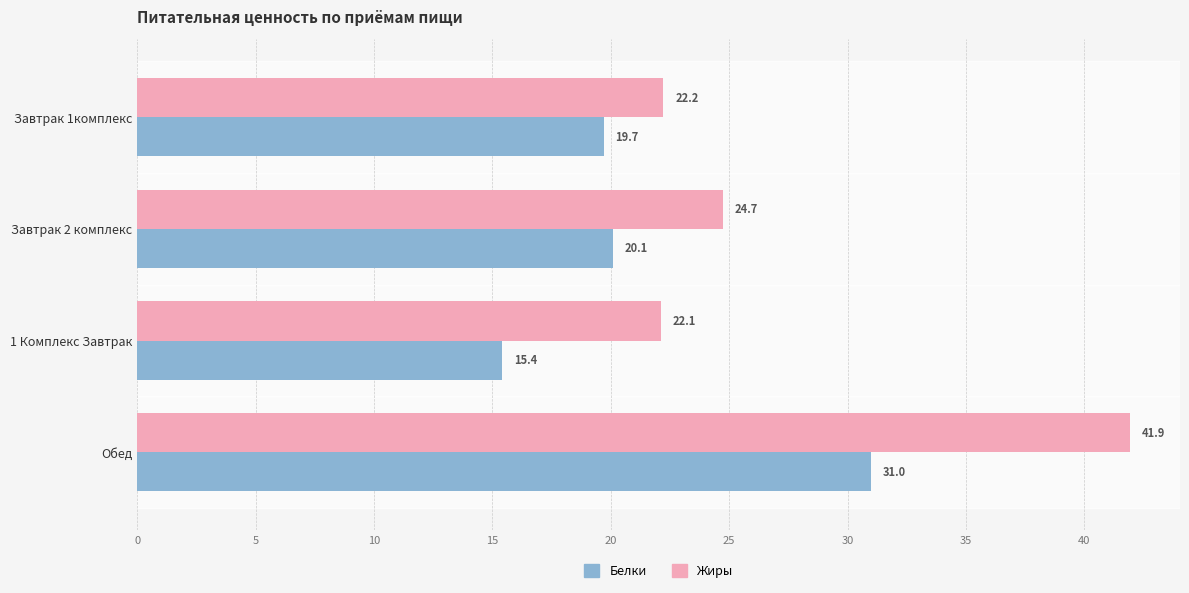

What is the total value across all series at Обед?

72.9